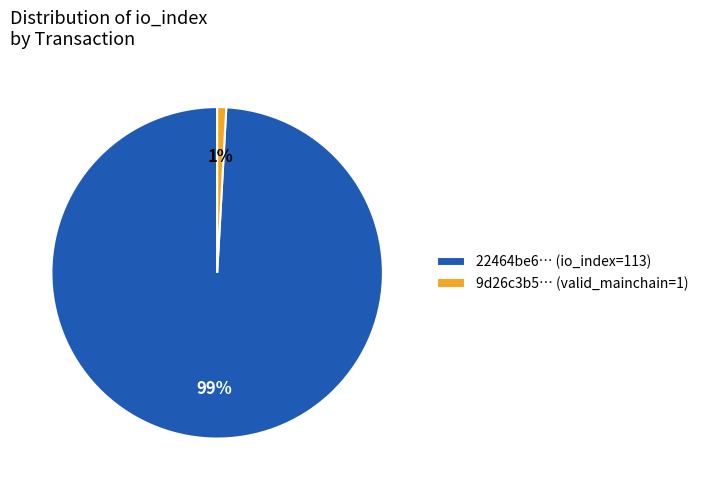

What is the smallest slice in the pie chart?

9d26c3b5… (valid_mainchain=1)